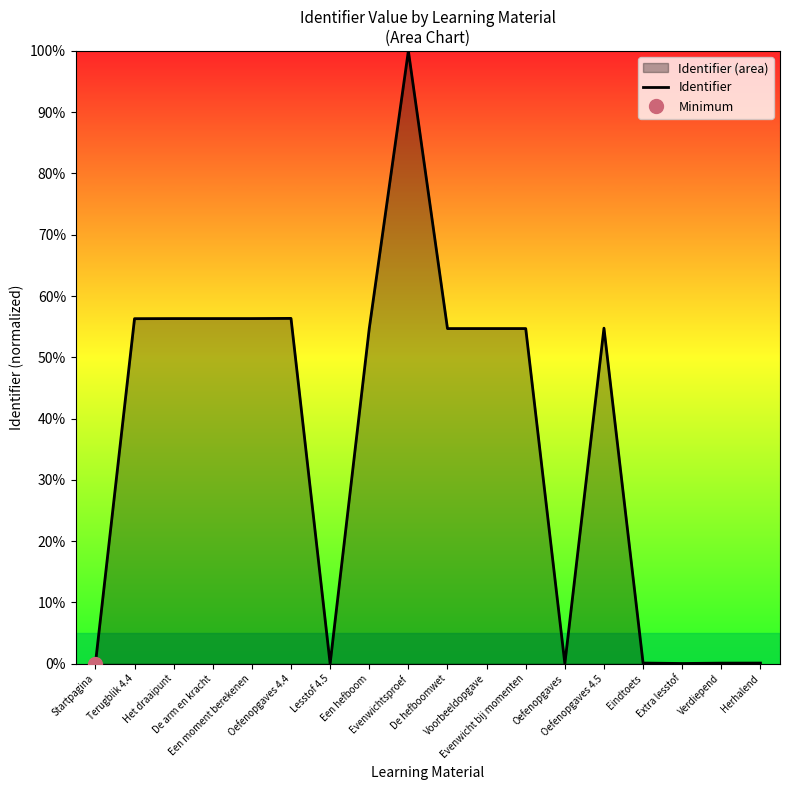

List the labels in order of value, smallest first.

Startpagina, Lesstof 4.5, Oefenopgaves, Extra lesstof, Verdiepend, Herhalend, Eindtoets, Een hefboom, De hefboomwet, Evenwicht bij momenten, Voorbeeldopgave, Oefenopgaves 4.5, Terugblik 4.4, Het draaipunt, De arm en kracht, Een moment berekenen, Oefenopgaves 4.4, Evenwichtsproef